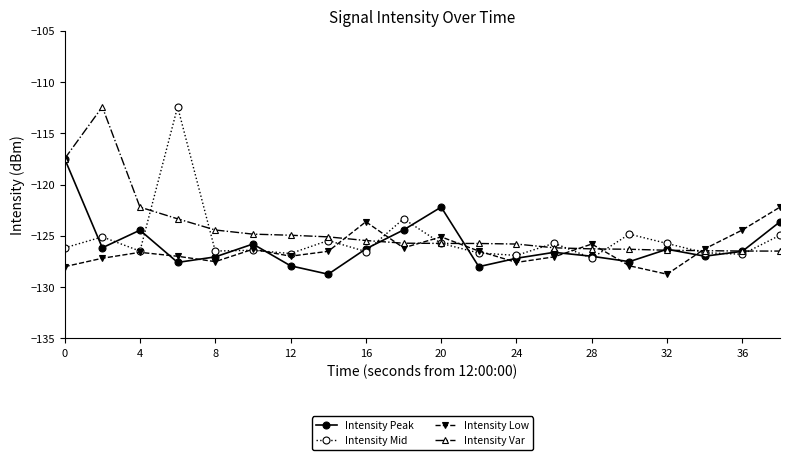

What is the highest value of the Intensity Low series?

-122.2